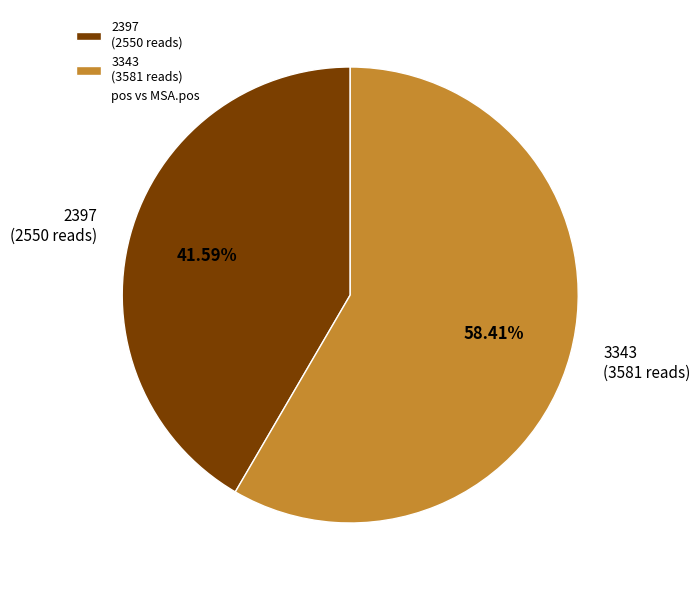

Which category accounts for the majority?

3343